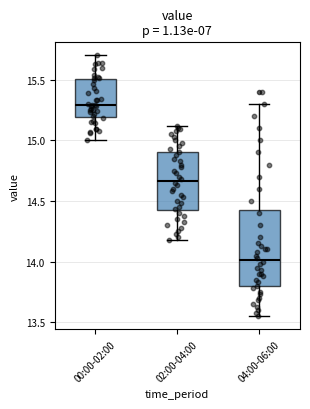

Comparing the boxes themselves (not the whiskers), which one is the tallest?

04:00-06:00